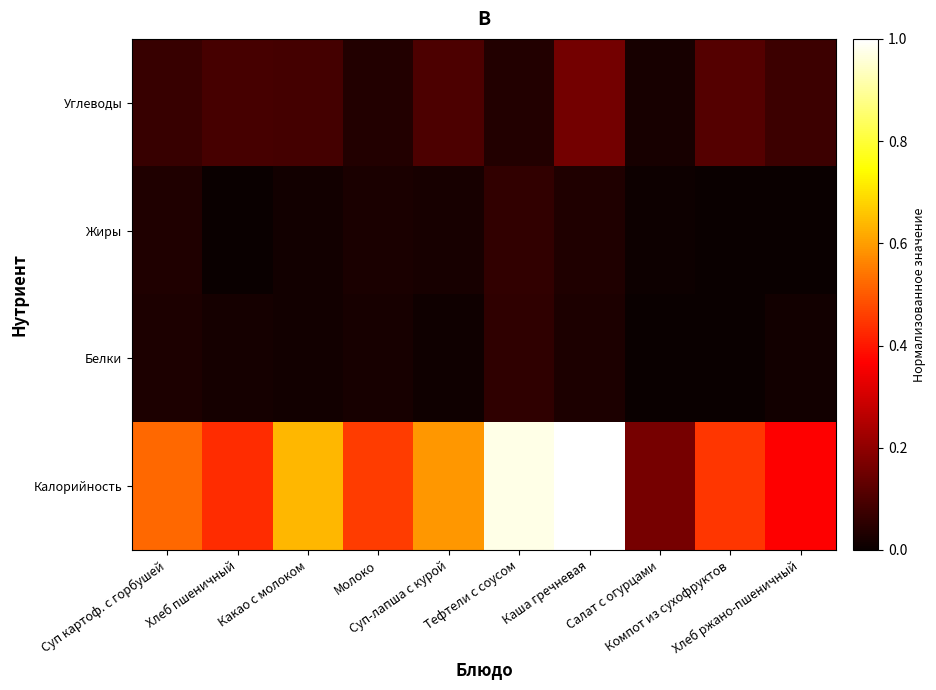

Reading left to right, list all the values displayed in this chart.

Калорийность: Суп картоф. с горбушей=0.5	Хлеб пшеничный=0.4	Какао с молоком=0.6	Молоко=0.5	Суп-лапша с курой=0.6	Тефтели с соусом=1.0	Каша гречневая=1.0	Салат с огурцами=0.2	Компот из сухофруктов=0.4	Хлеб ржано-пшеничный=0.4
Белки: Суп картоф. с горбушей=0.0	Хлеб пшеничный=0.0	Какао с молоком=0.0	Молоко=0.0	Суп-лапша с курой=0.0	Тефтели с соусом=0.1	Каша гречневая=0.0	Салат с огурцами=0.0	Компот из сухофруктов=0.0	Хлеб ржано-пшеничный=0.0
Жиры: Суп картоф. с горбушей=0.0	Хлеб пшеничный=0.0	Какао с молоком=0.0	Молоко=0.0	Суп-лапша с курой=0.0	Тефтели с соусом=0.1	Каша гречневая=0.0	Салат с огурцами=0.0	Компот из сухофруктов=0.0	Хлеб ржано-пшеничный=0.0
Углеводы: Суп картоф. с горбушей=0.1	Хлеб пшеничный=0.1	Какао с молоком=0.1	Молоко=0.0	Суп-лапша с курой=0.1	Тефтели с соусом=0.0	Каша гречневая=0.2	Салат с огурцами=0.0	Компот из сухофруктов=0.1	Хлеб ржано-пшеничный=0.1